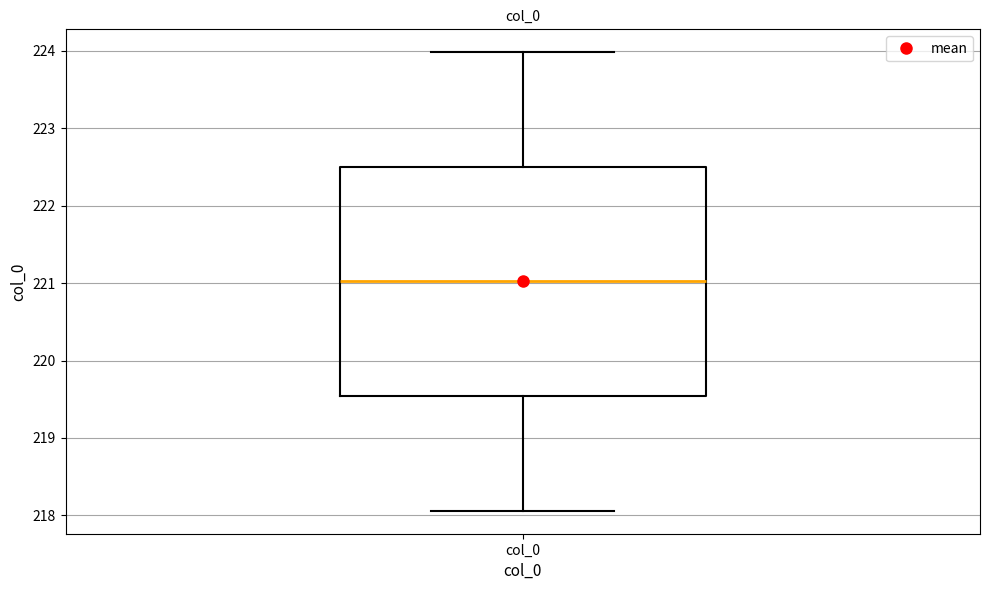

Where is the lower edge of the box for col_0 on the y-axis? The values are not printed on the chart, so give them approximately, as read against the axis.

219.5